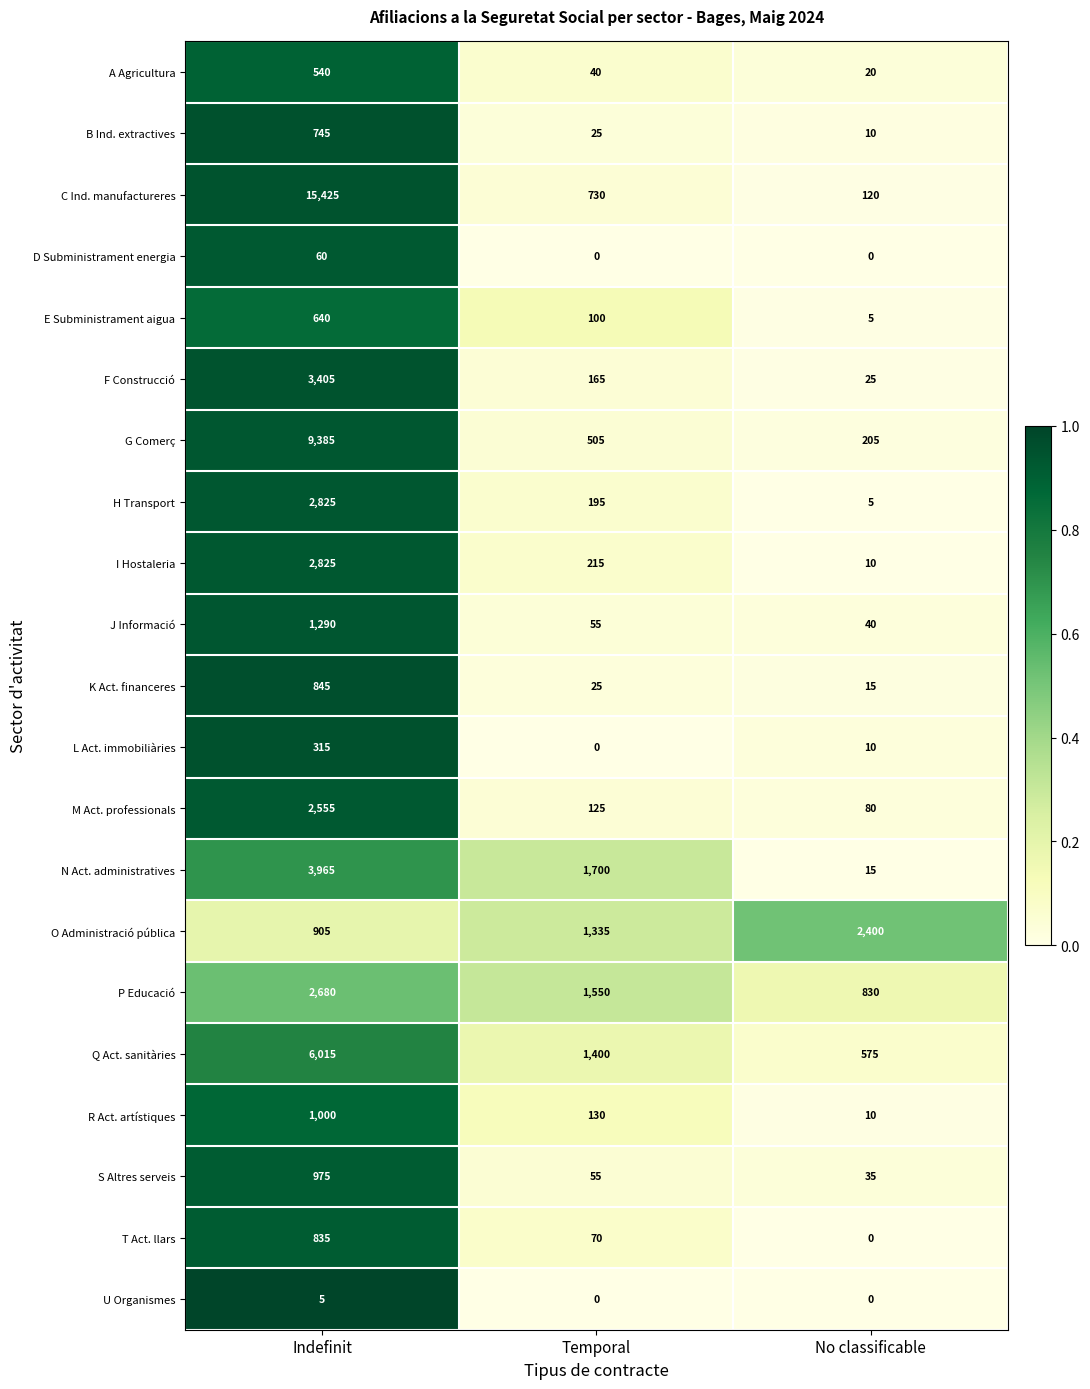

What is the difference between the maximum and minimum values in the L Act. immobiliàries series?

315